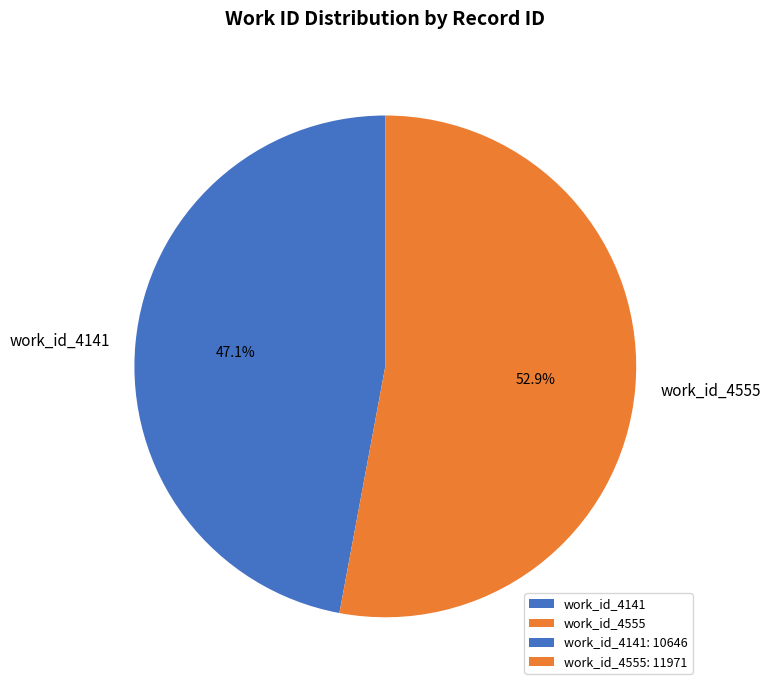

What percentage is NOT represented by work_id_4555?

47.1%